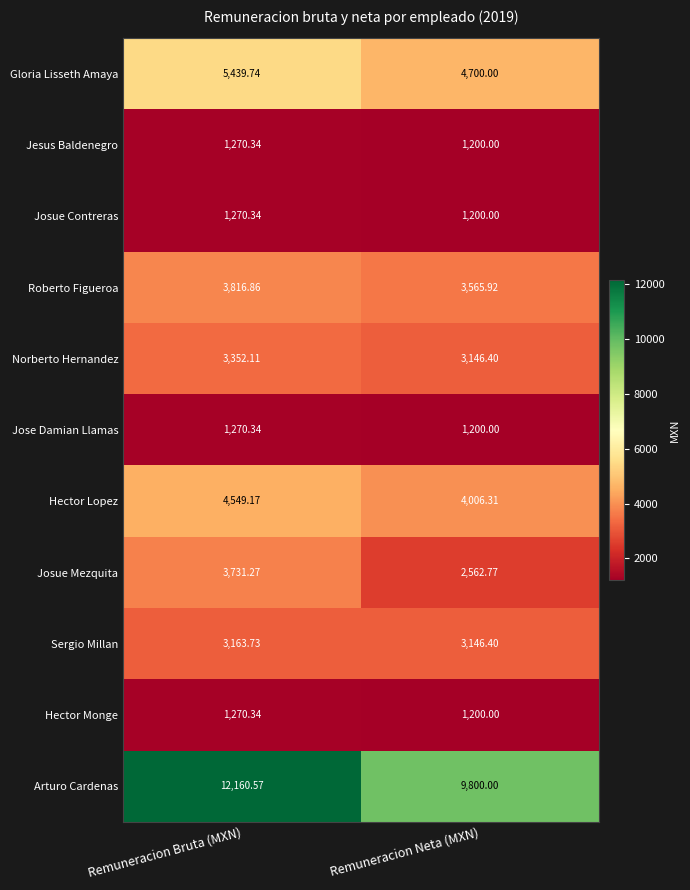

At how many categories does at least one series exceed 9286?

2